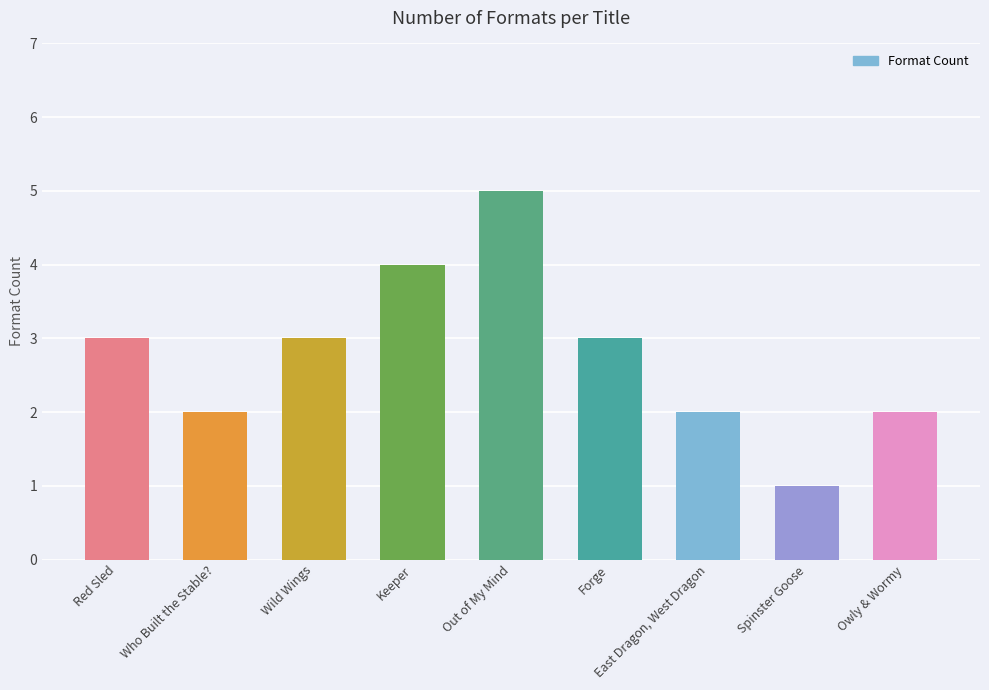

What is the difference between the maximum and minimum values?

4